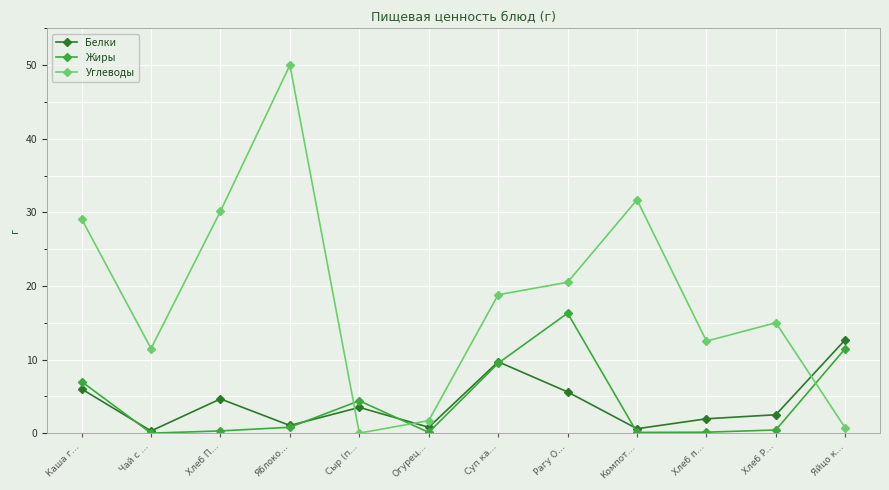

What is the total value across all series at Сыр (п…?

7.9